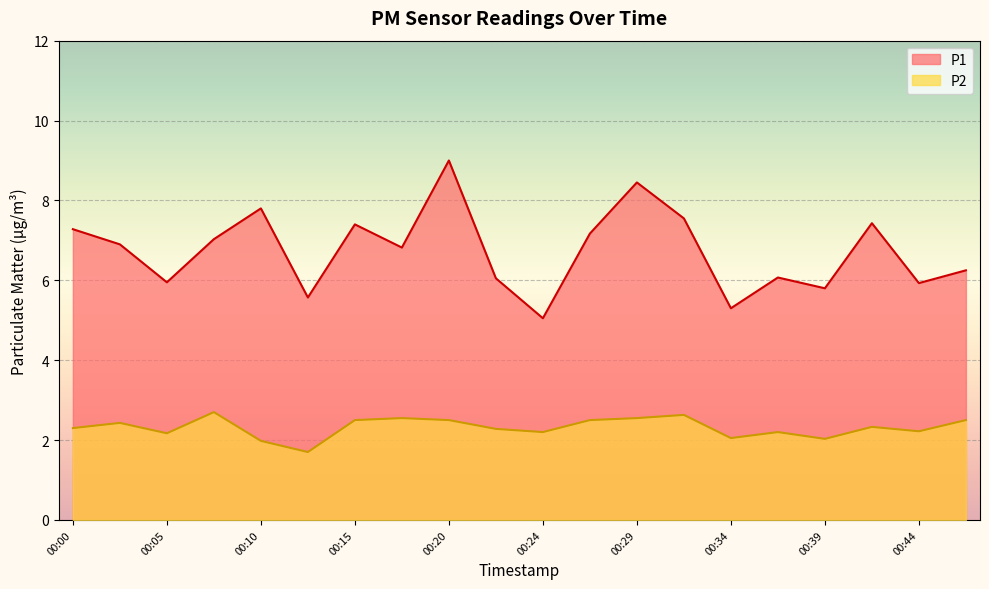

What are all the series names shown in the legend?

P1, P2